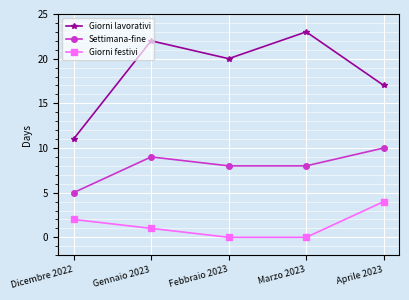

What is the difference between the maximum and second lowest values in the Giorni lavorativi series?

6